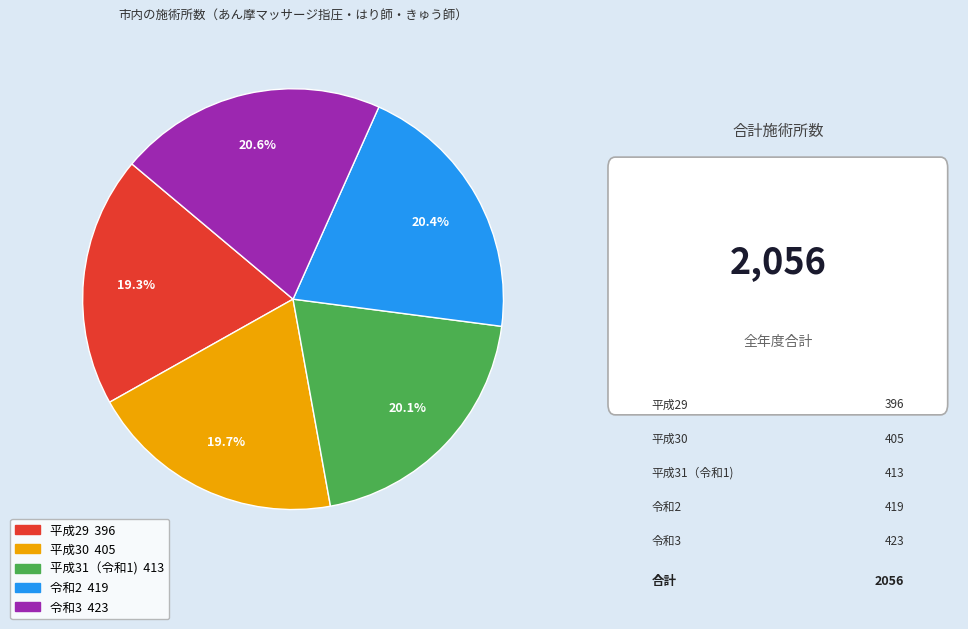

Does 令和3 account for over 50% of the chart?

No